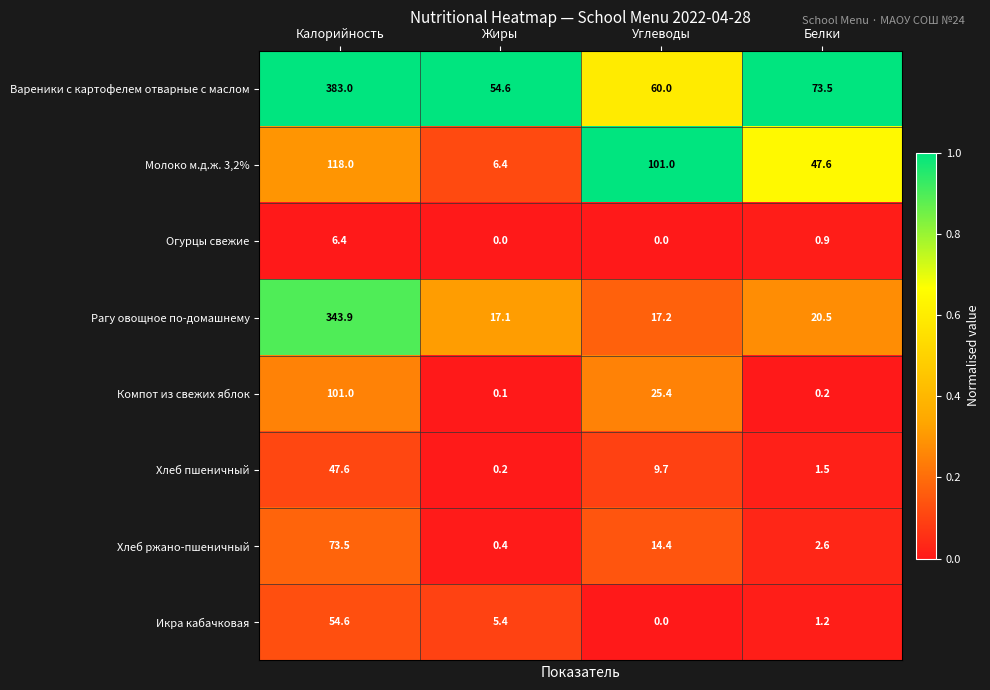

What is the difference between the second highest and second lowest values in the Хлеб пшеничный series?

8.2